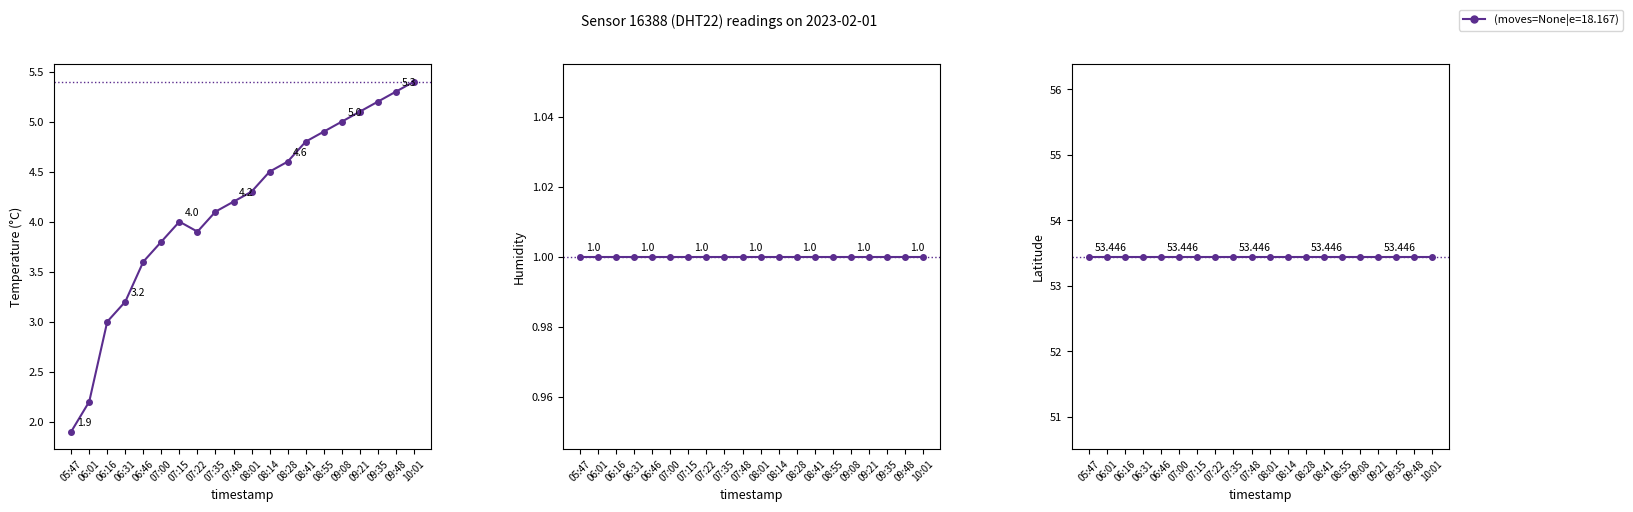

At which category does temperature reach its first local valley?

07:22